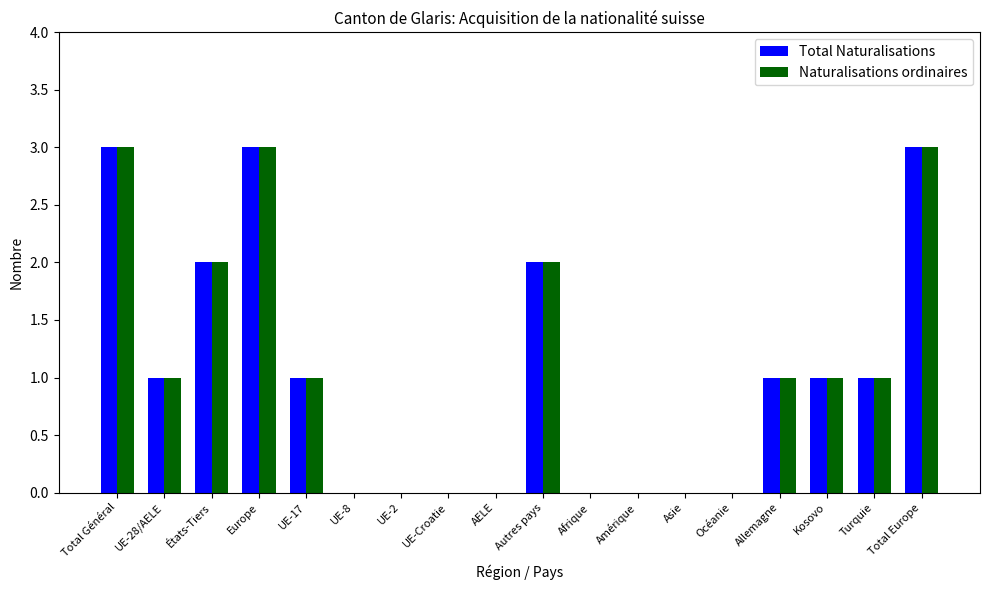

Count the number of data series in this chart.

2